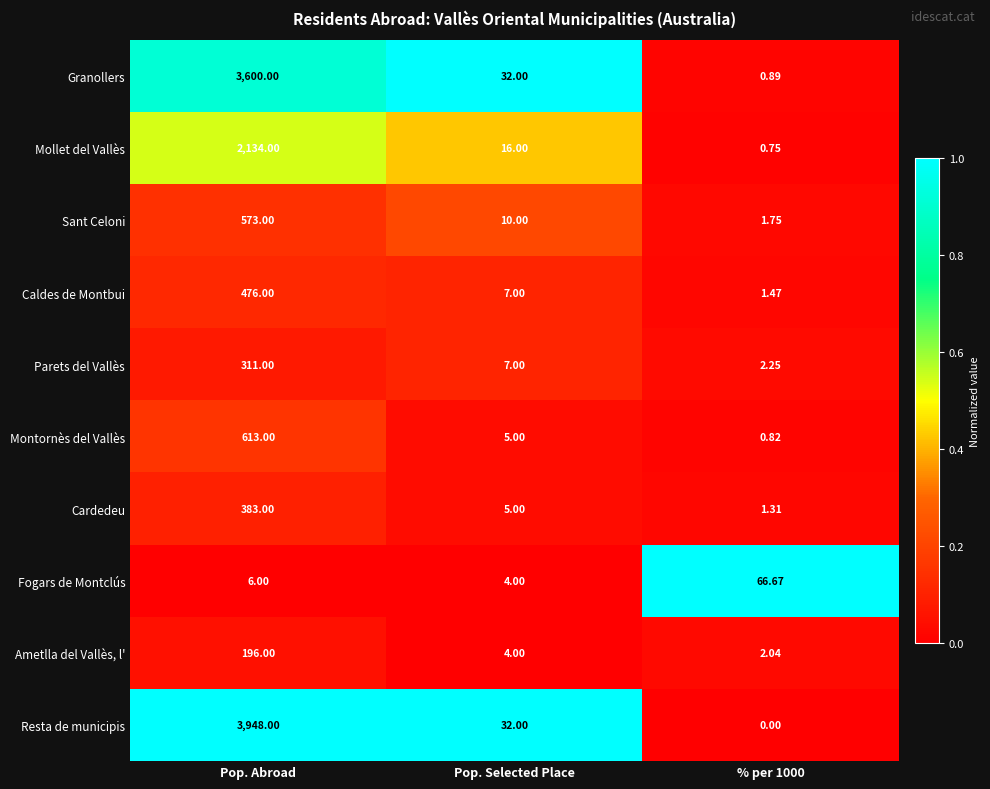

At which label does Caldes de Montbui reach its peak?

Pop. Abroad